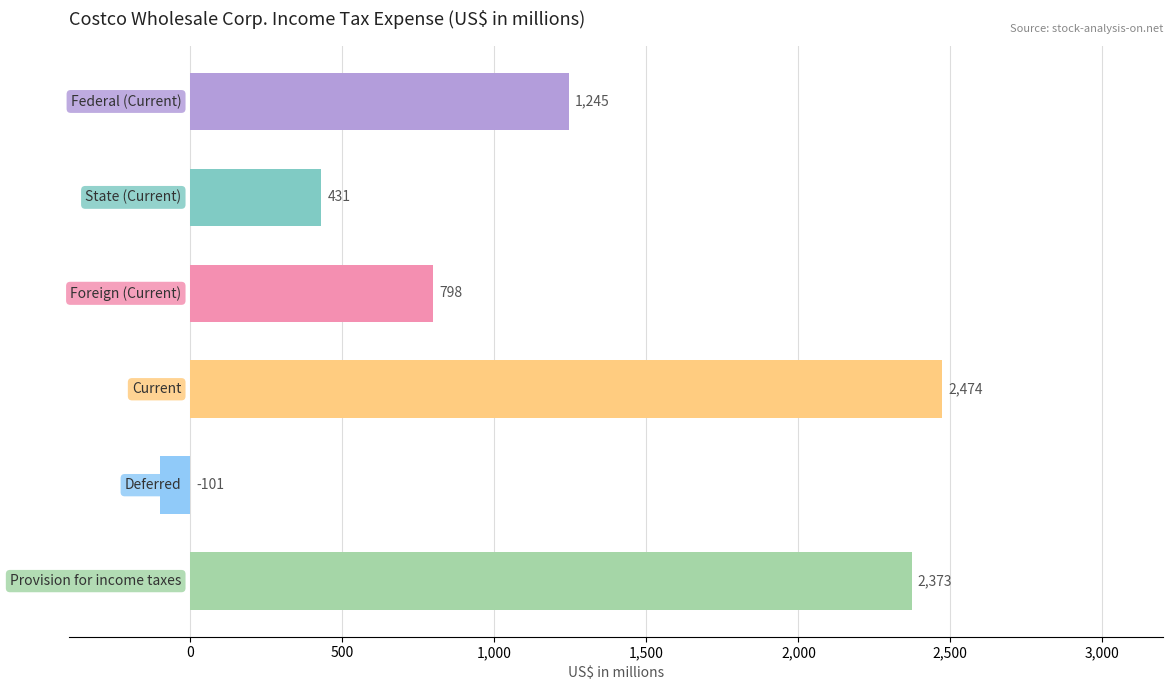

Which series has the largest range (max minus min)?

Current